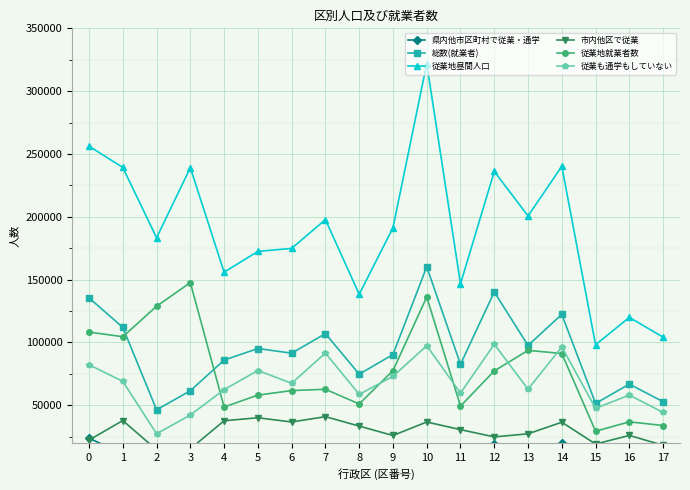

Rank the series by their maximum value, from lowest to highest.

県内他市区町村で従業・通学, 市内他区で従業, 従業も通学もしていない, 従業地就業者数, 総数(就業者), 従業地昼間人口